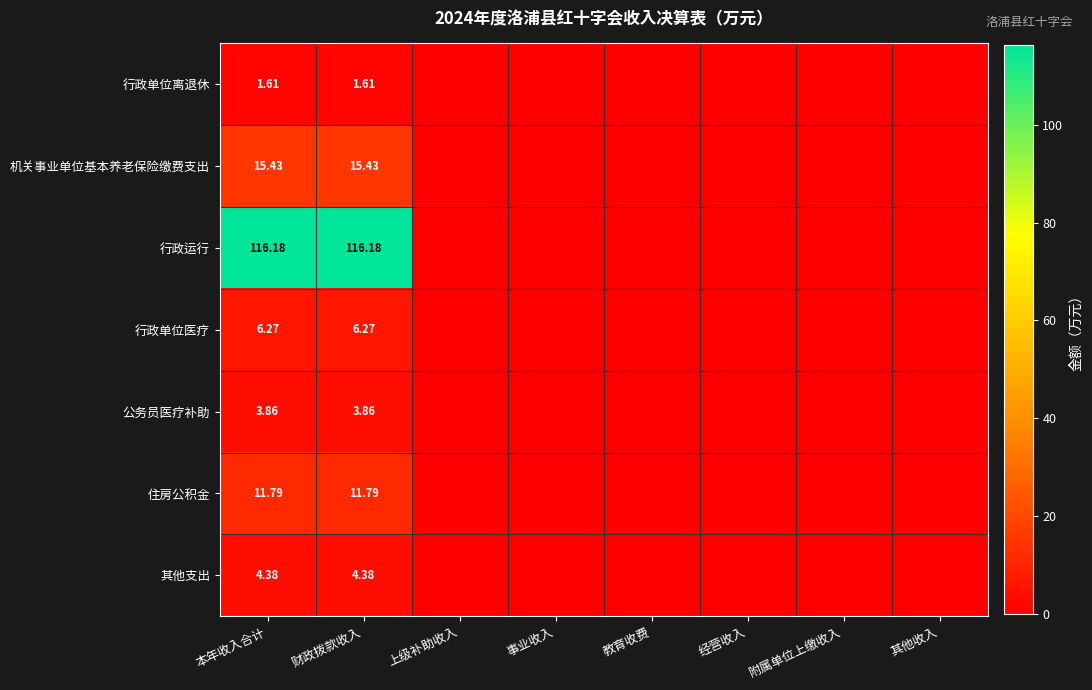

The 行政运行 series shows 0.0 at 教育收费. True or false?

True